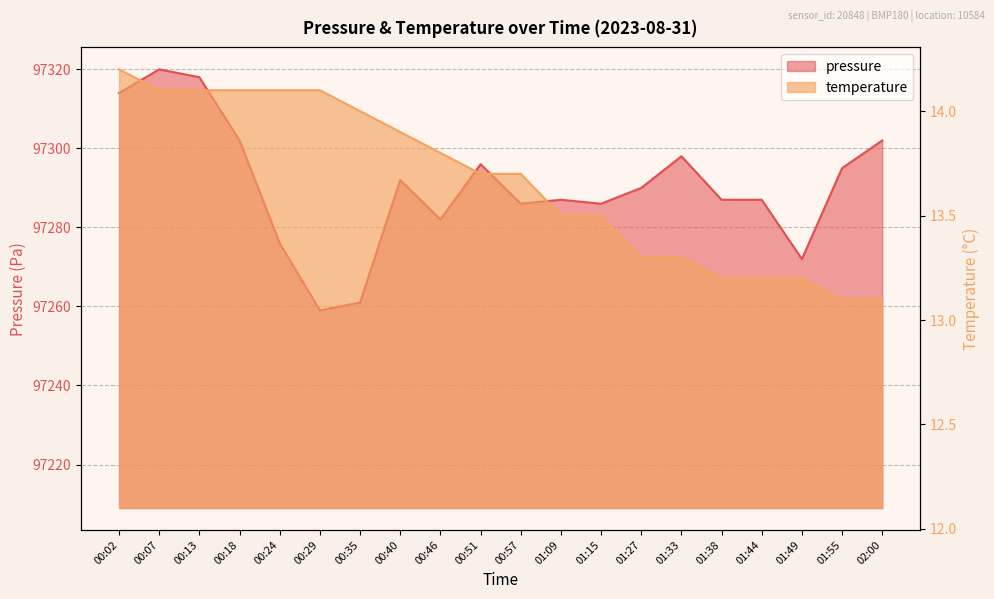

Which series has the widest spread of values?

pressure